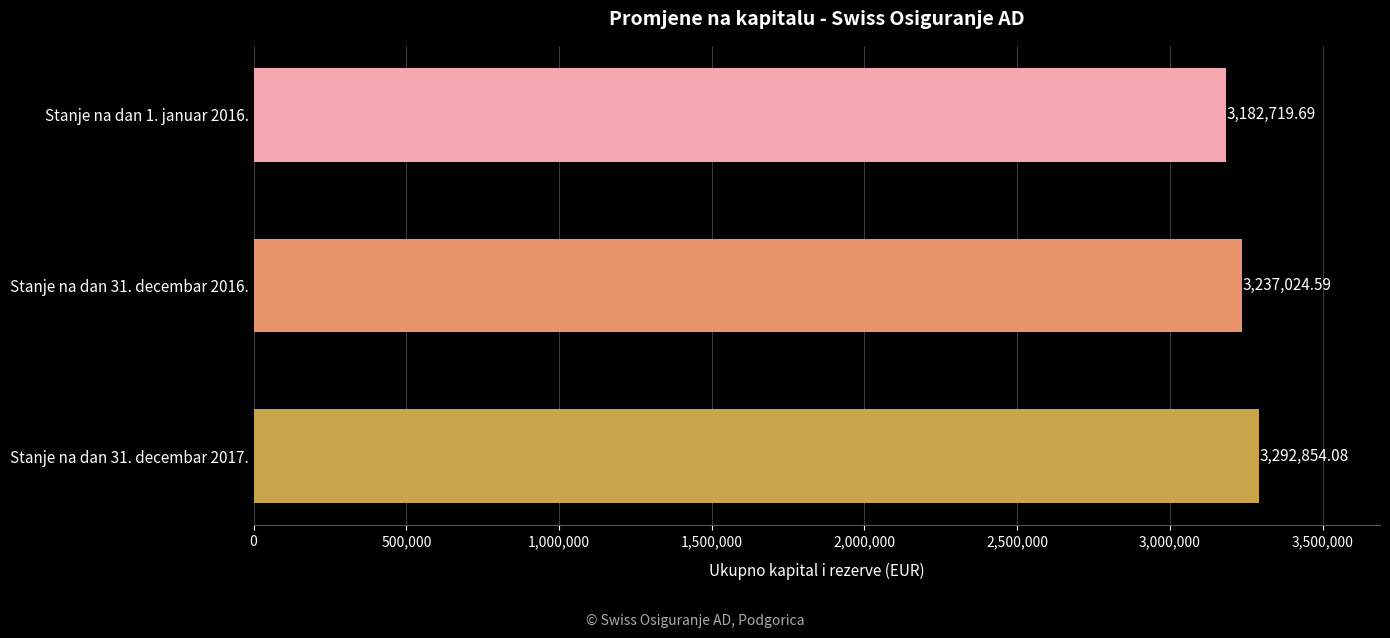

What is the sum of all values?

9712598.4